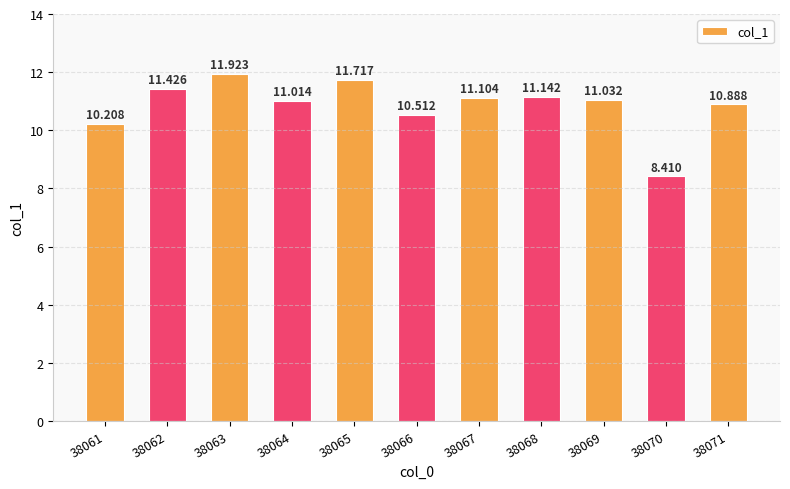

List the labels in order of value, largest first.

38063, 38065, 38062, 38068, 38067, 38069, 38064, 38071, 38066, 38061, 38070